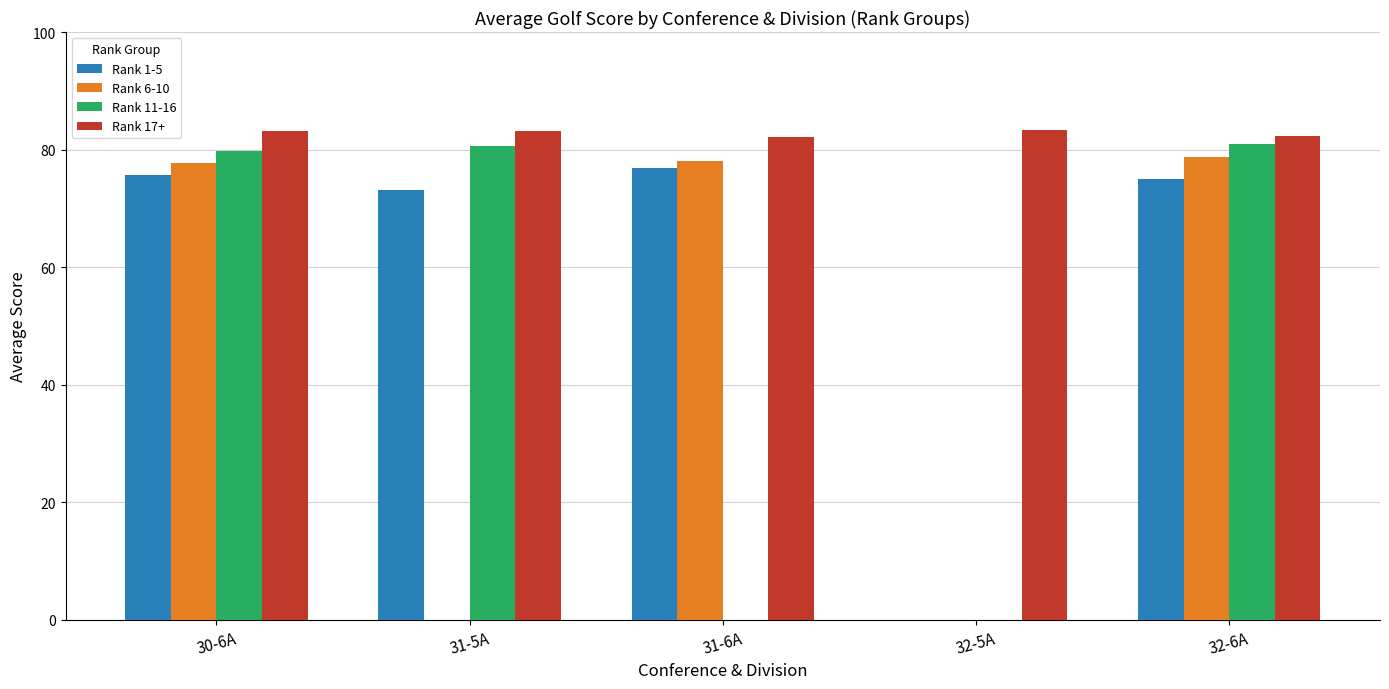

What is the approximate value of Rank 11-16 at 30-6A?

79.8